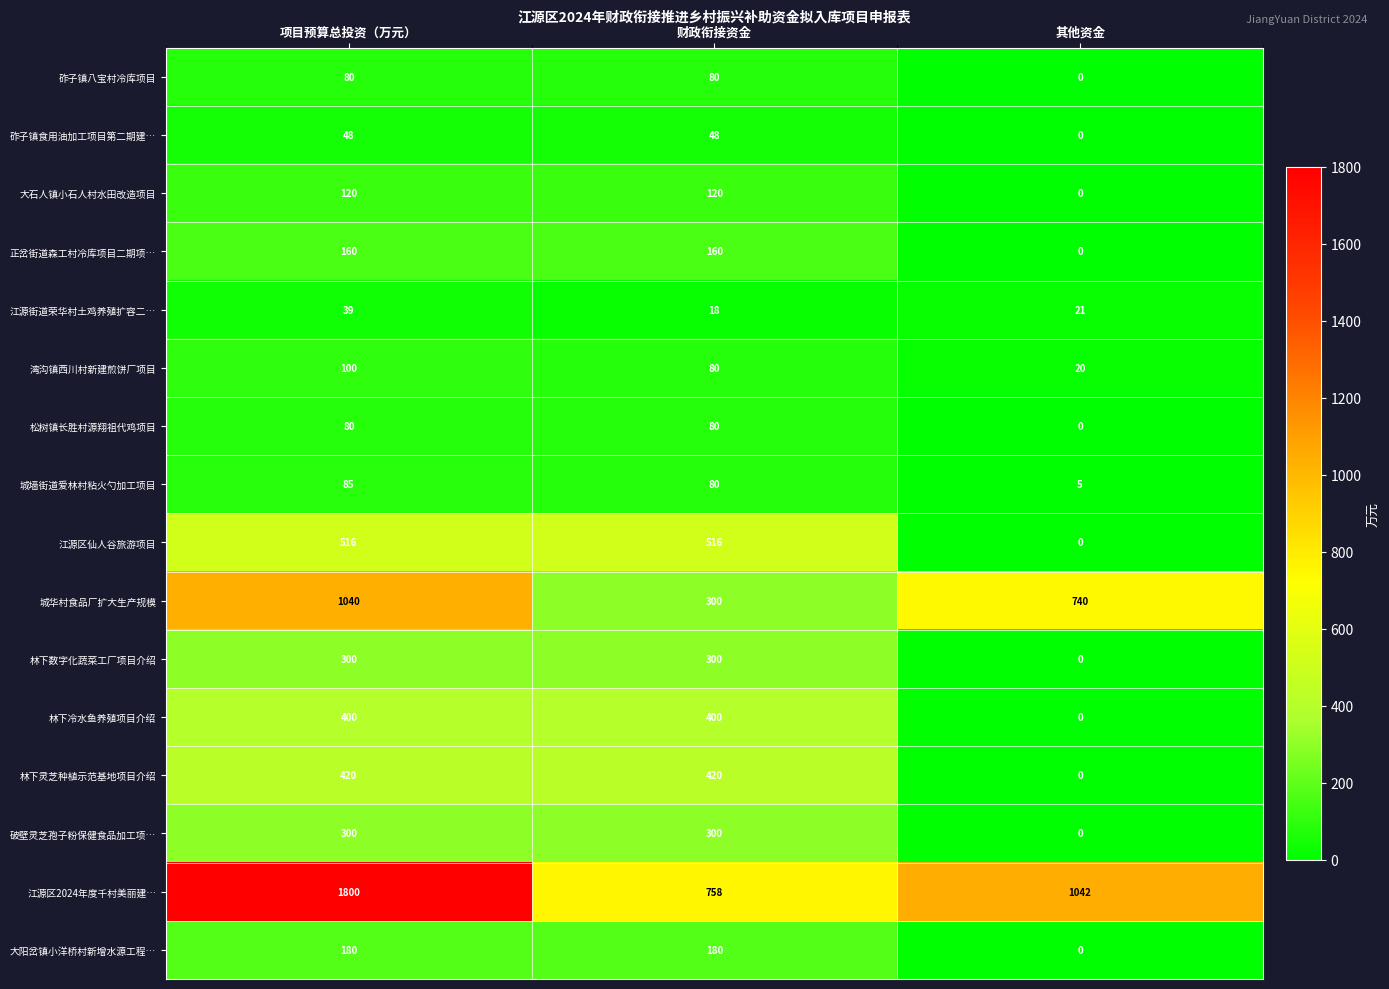

Which category has the lowest value in the 江源区仙人谷旅游项目 series?

其他资金